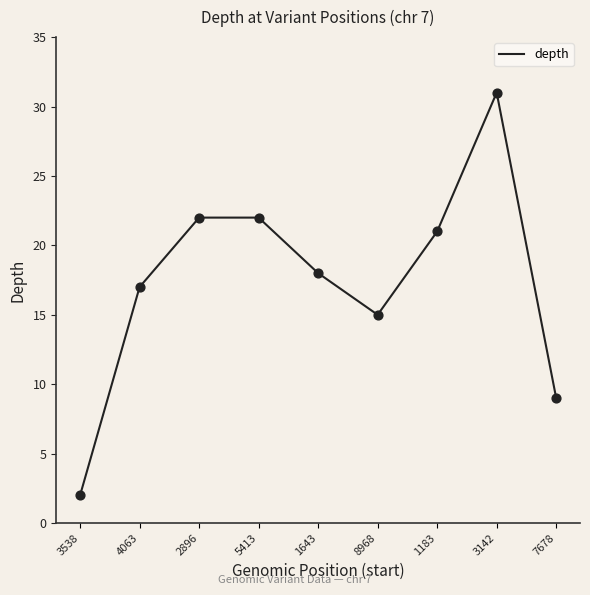

Between 8968 and 1183, which is larger?

1183